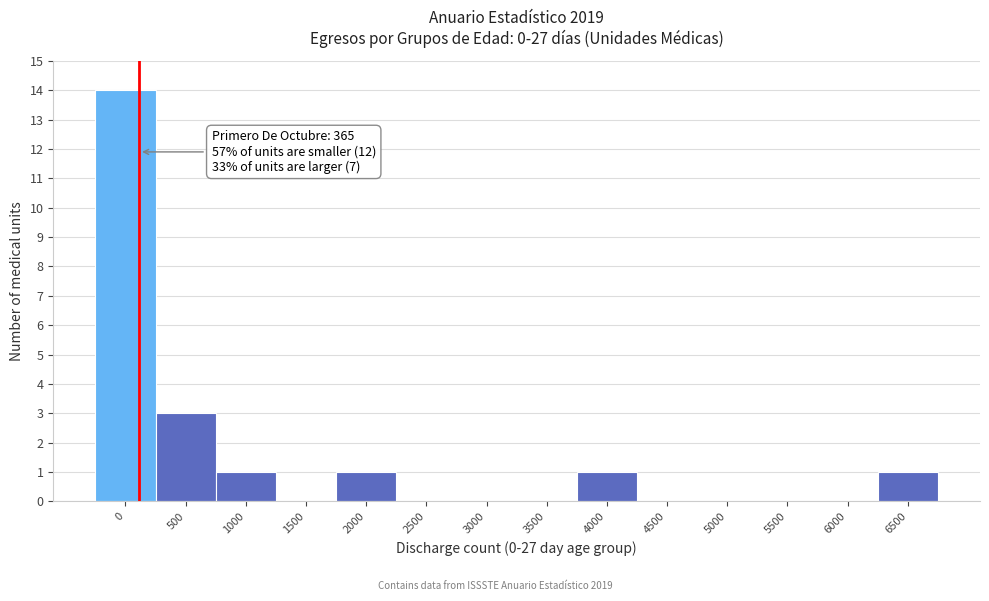

Reading left to right, list all the values displayed in this chart.

0=14	500=3	1000=1	1500=0	2000=1	2500=0	3000=0	3500=0	4000=1	4500=0	5000=0	5500=0	6000=0	6500=1